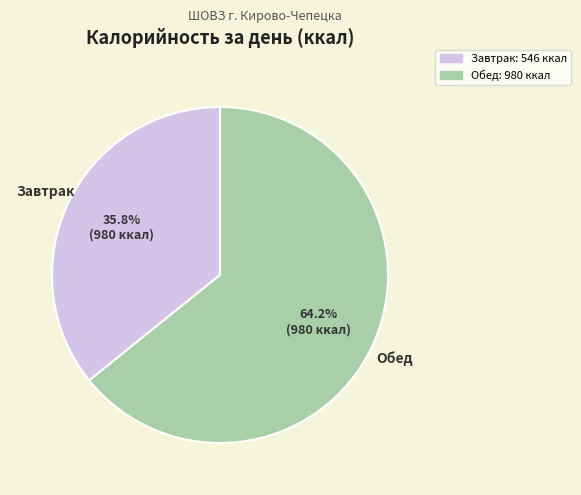

Is the sum of Завтрак and Обед greater than half?

Yes